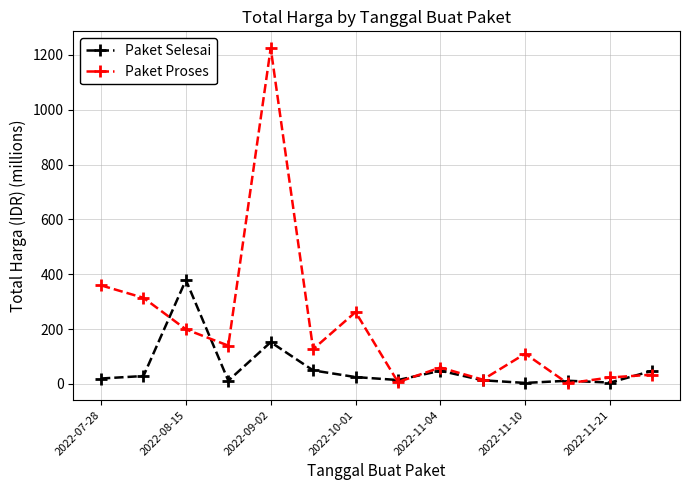

What is the value of the Paket Proses point at the 8th from the left?

6.9